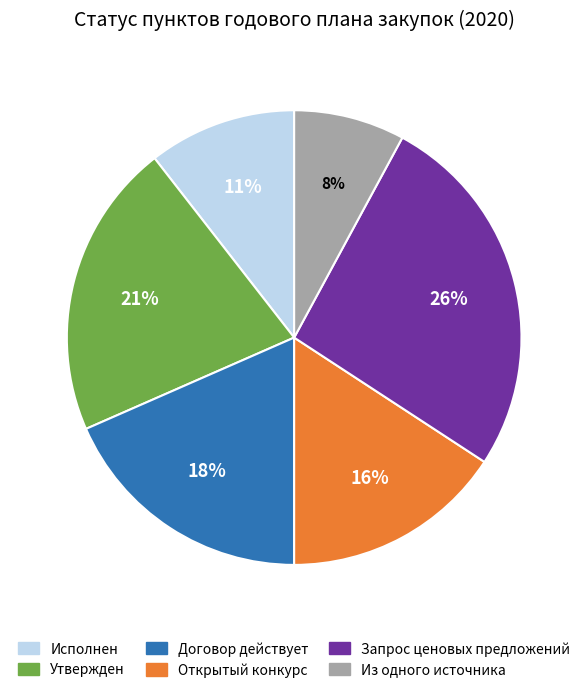

Is there a majority slice in this chart?

No